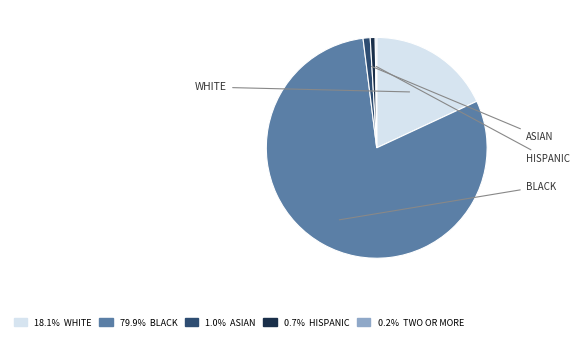

Is there any slice that represents more than half of the pie?

Yes